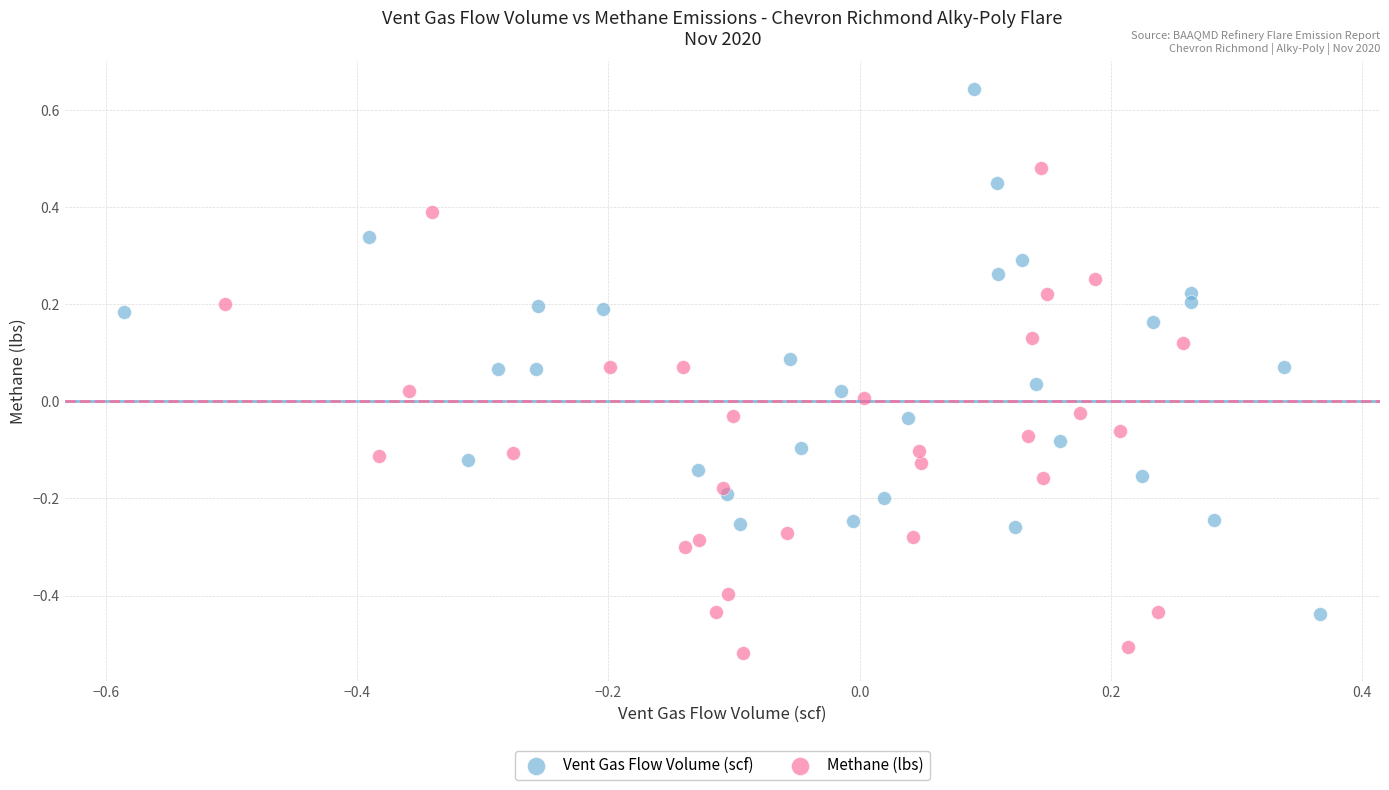

Which series contains the lowest Y value?

Methane (lbs)